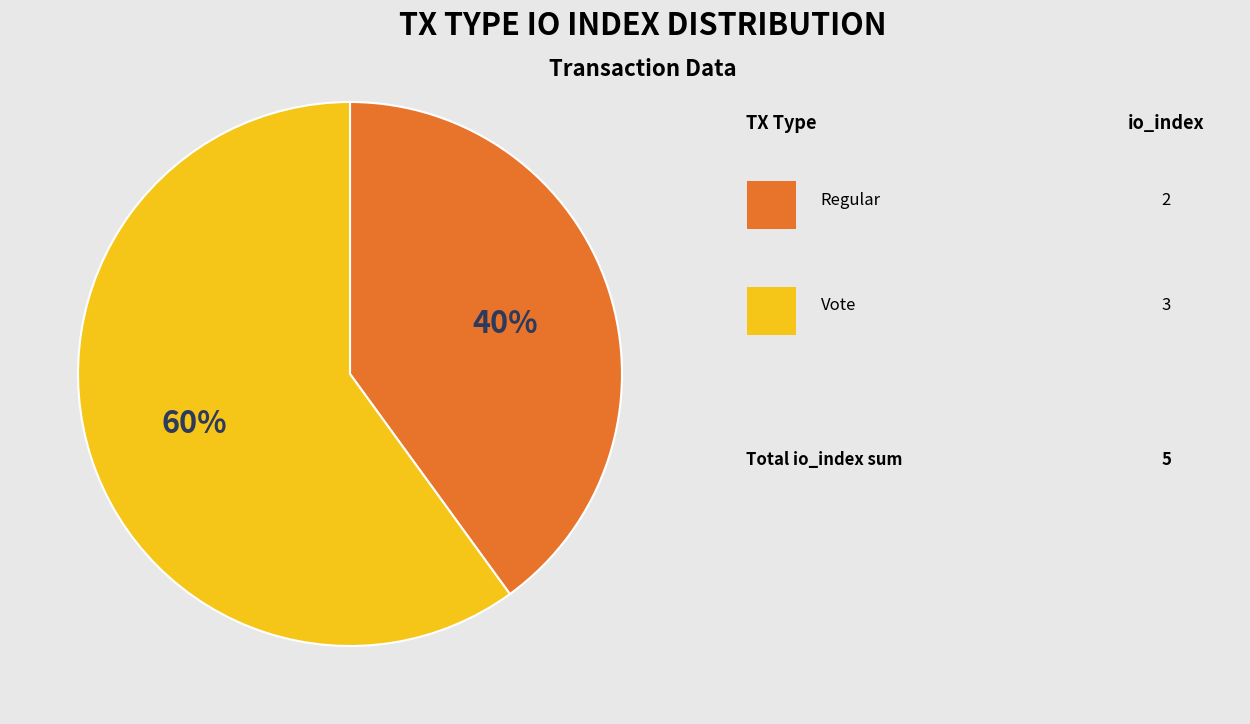

To the nearest percent, what is the difference between the largest and smallest slice percentages?

20%